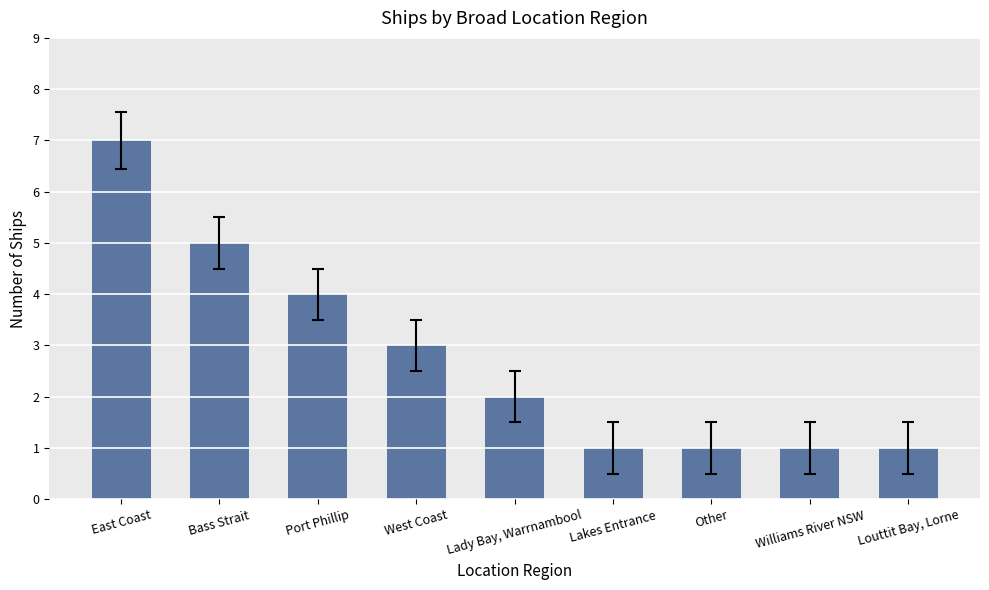

Is it true that the value at West Coast is 1?

False